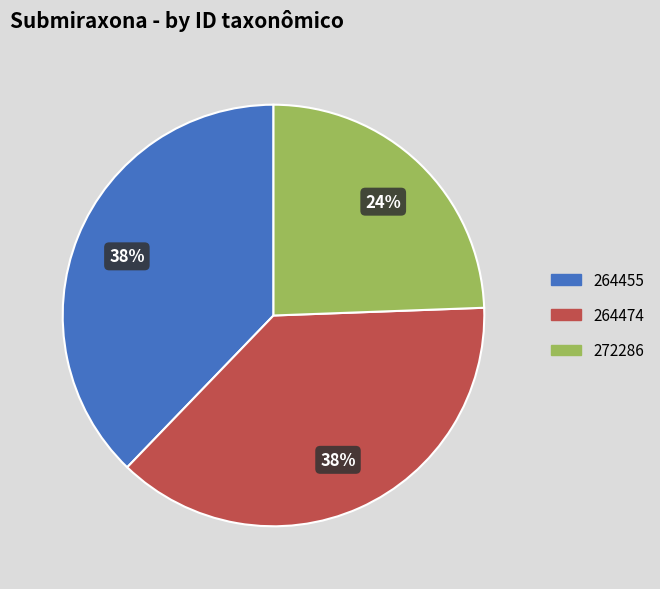

What is the ratio of the value at 272286 to the value at 264455?

0.6